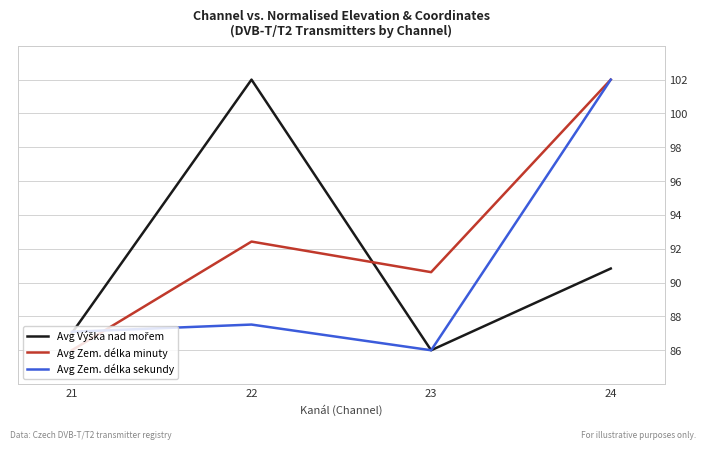

What is the total value across all series at 22?

281.9